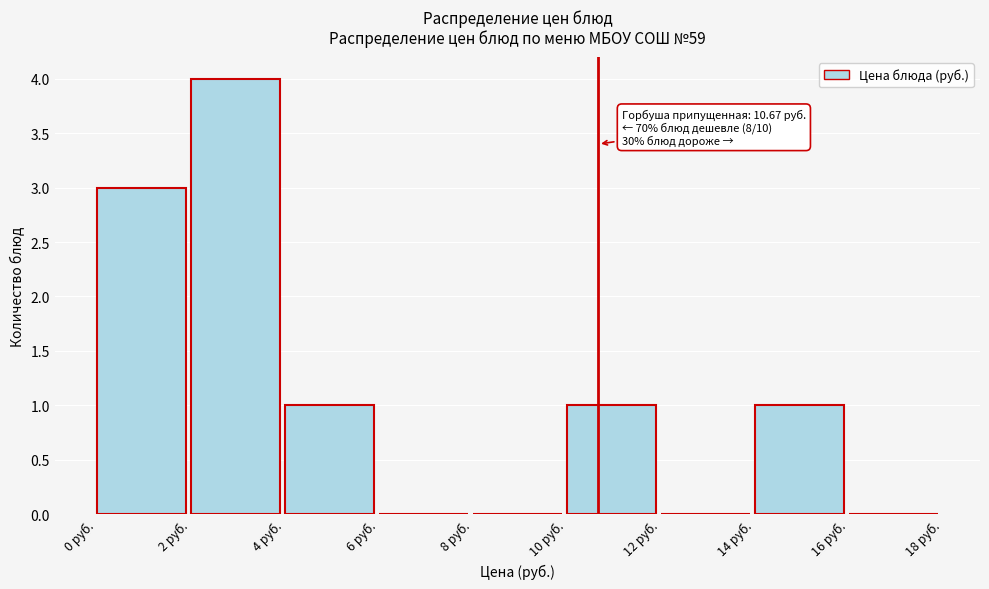

Which range on the x-axis has the tallest bar?

2 to 4